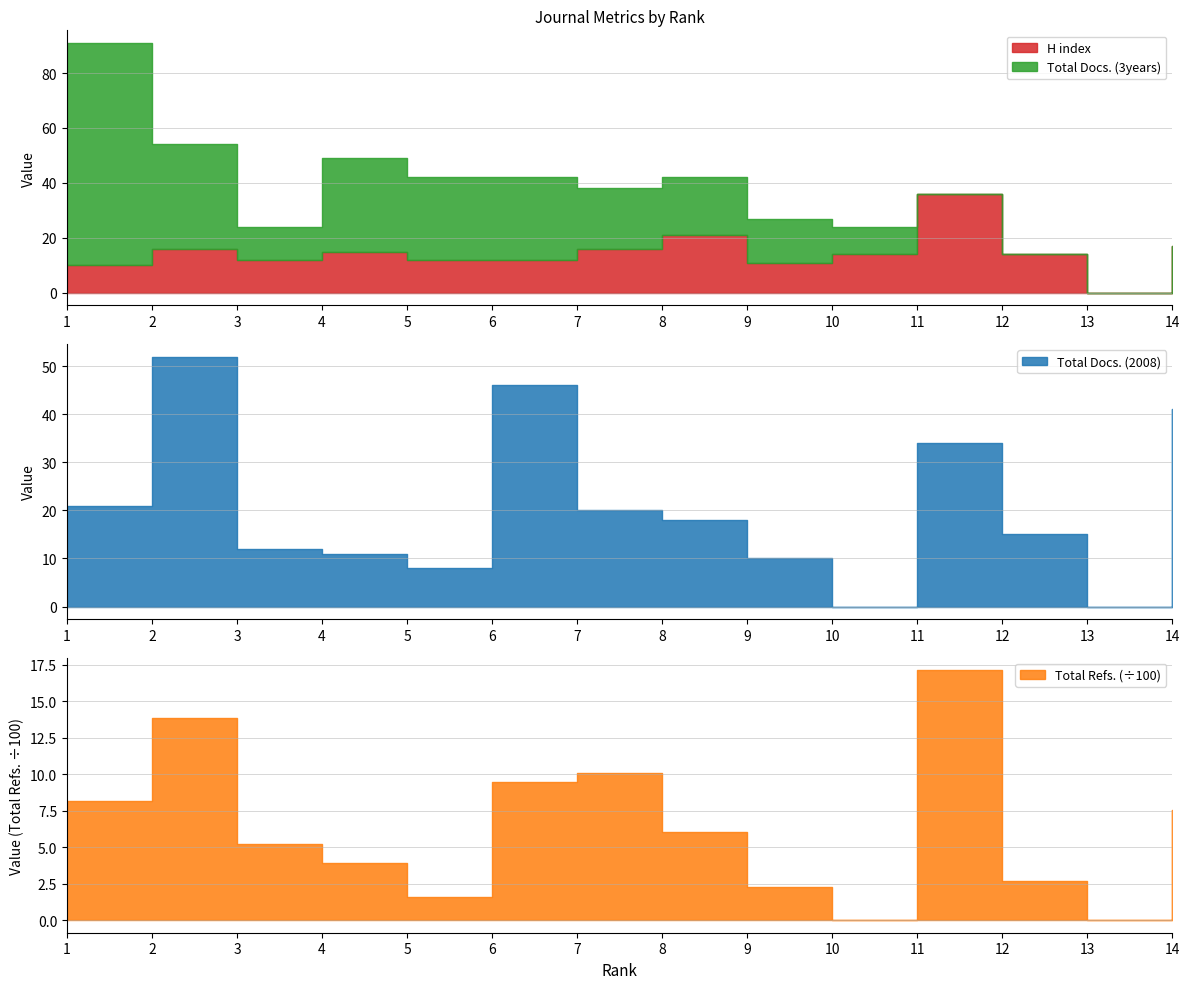

At how many categories does at least one series exceed 1631?

1